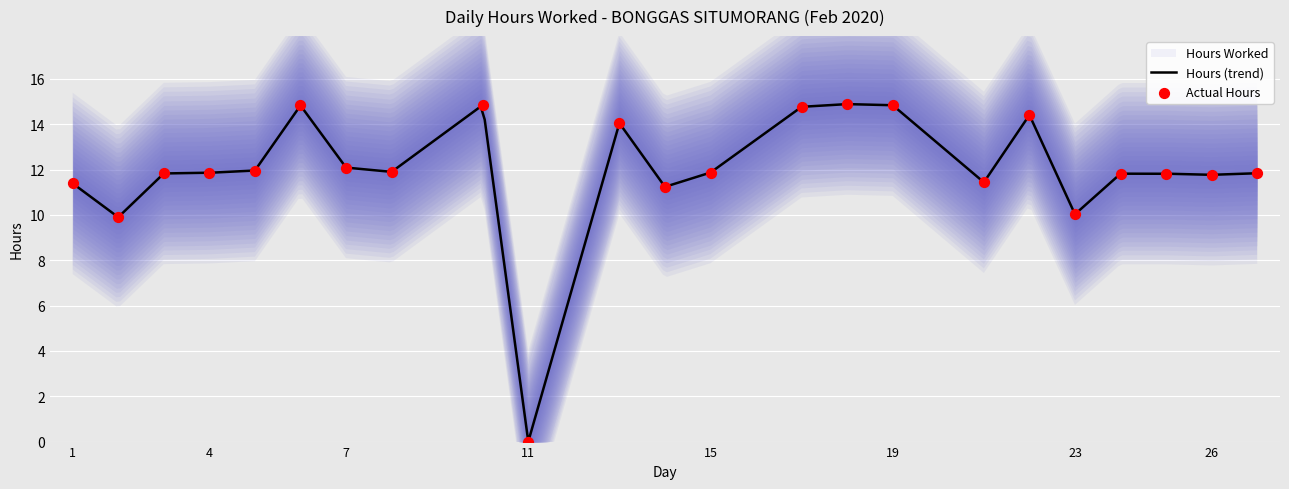

What is the ratio of the value at 23 to the value at 2?

1.0